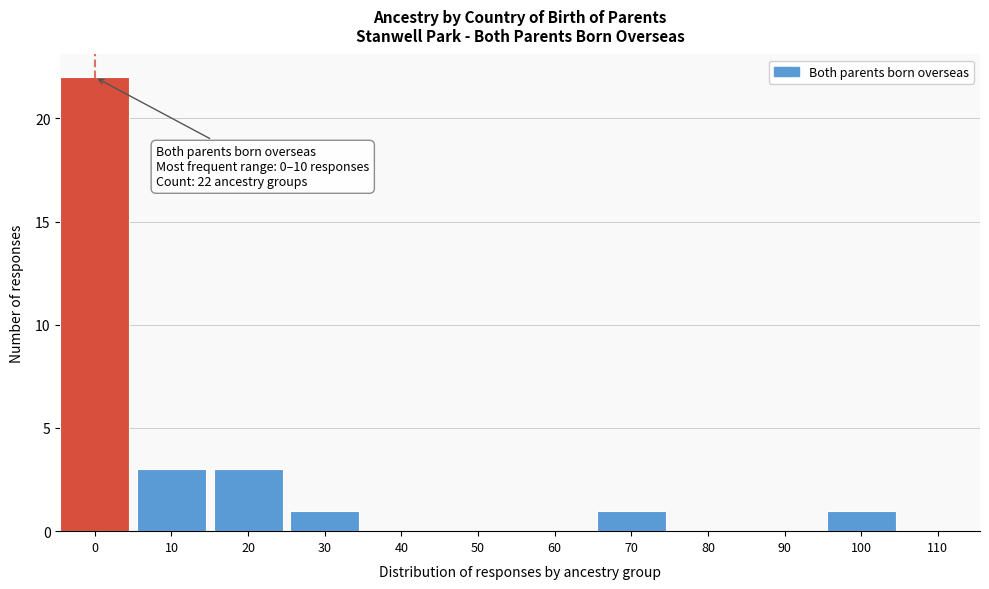

Reading right to left, list all the values displayed in this chart.

110=0	100=1	90=0	80=0	70=1	60=0	50=0	40=0	30=1	20=3	10=3	0=22